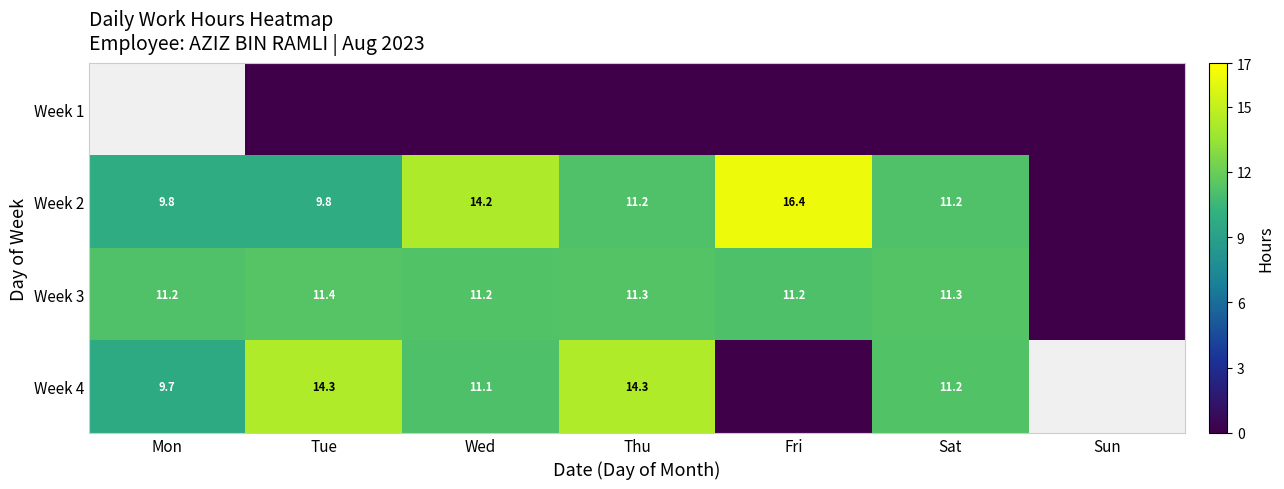

True or false: Week 3 has a value of 18.9 at Fri.

False